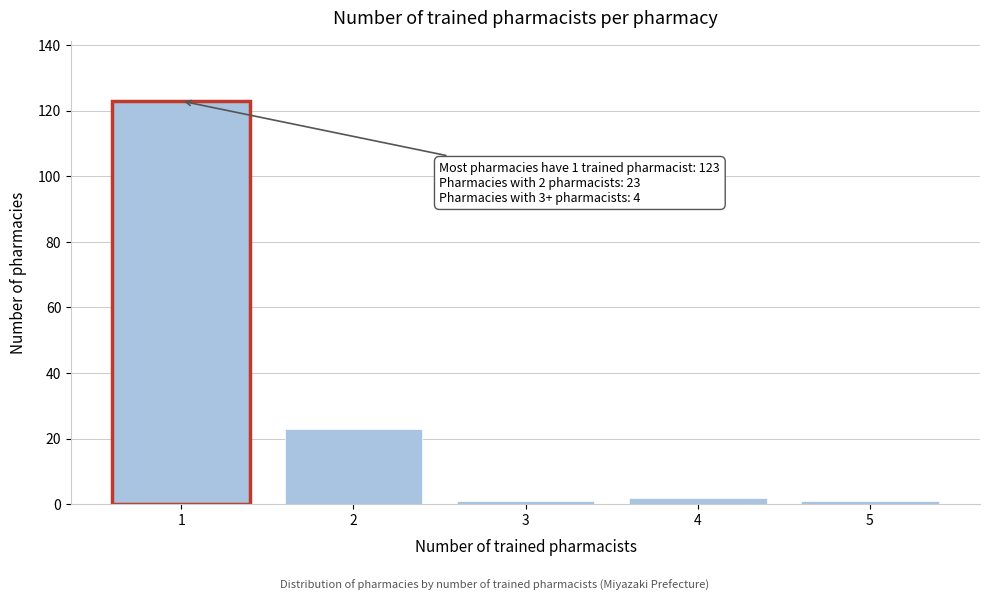

Reading left to right, extract all data points from this chart.

123	23	1	2	1